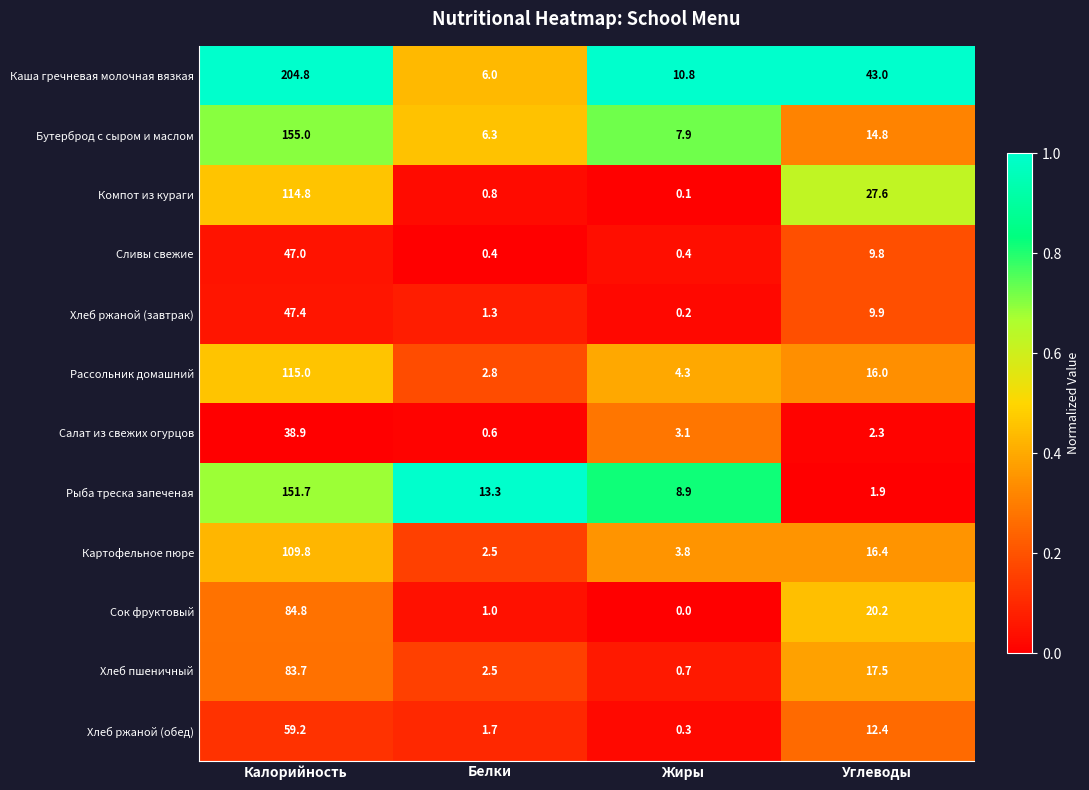

What is the greatest value displayed?

204.8